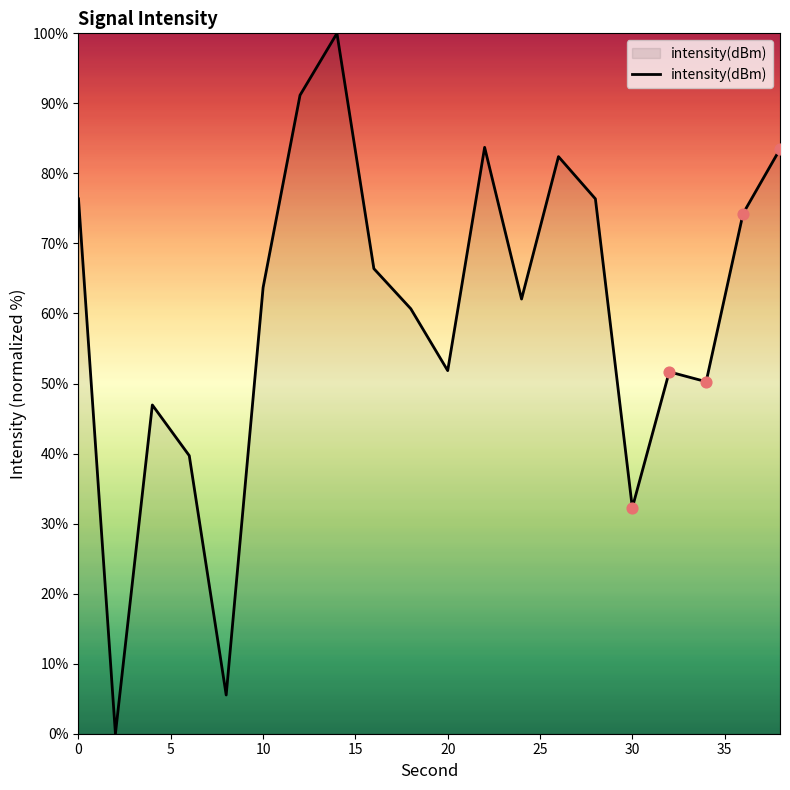

What is the maximum value shown in the chart?

100.0